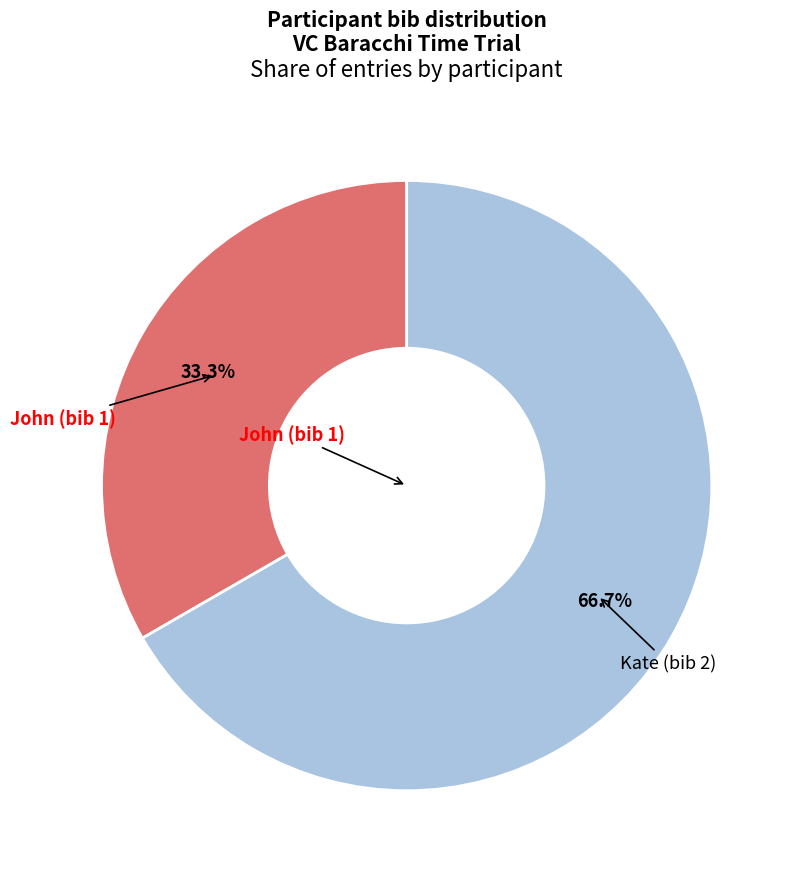

What is the largest slice in the pie chart?

Kate